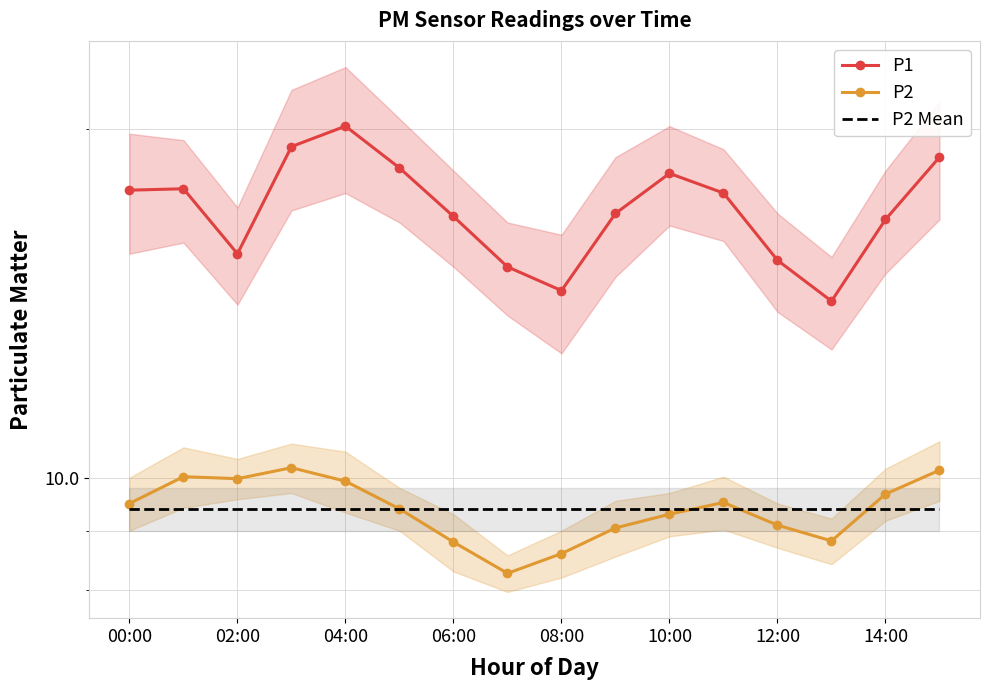

True or false: P2 Mean and P1 intersect in this chart.

False